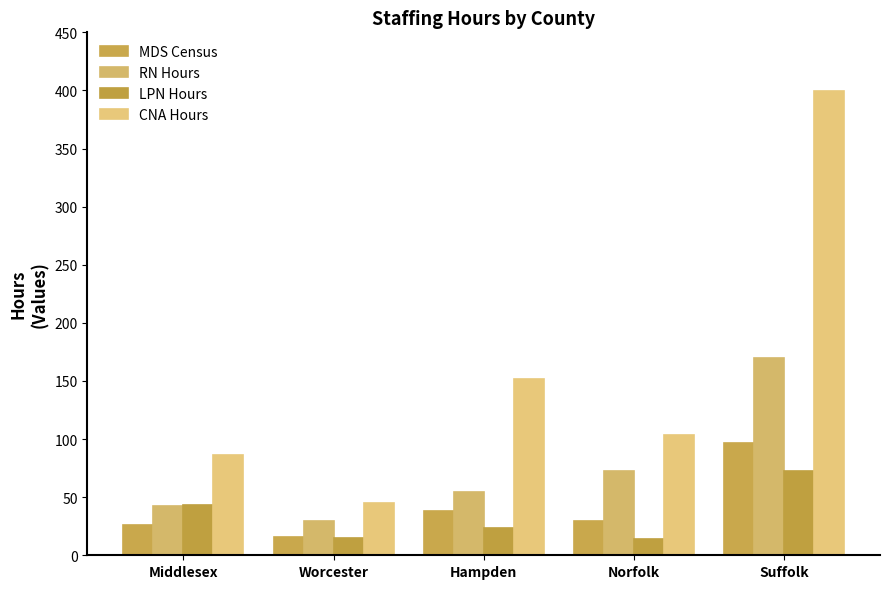

At which label does MDS Census reach its peak?

Suffolk